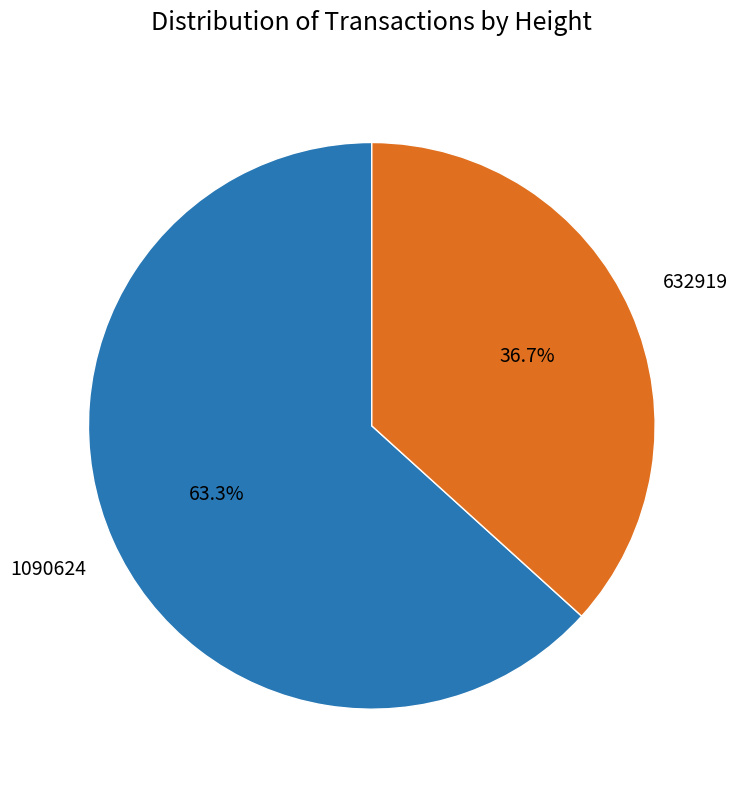

Count the number of slices in the pie.

2